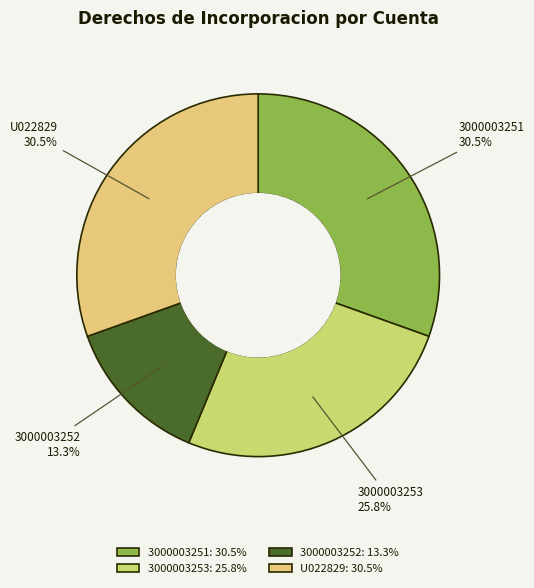

What is the total percentage of 3000003252 and 3000003251?

43.8%